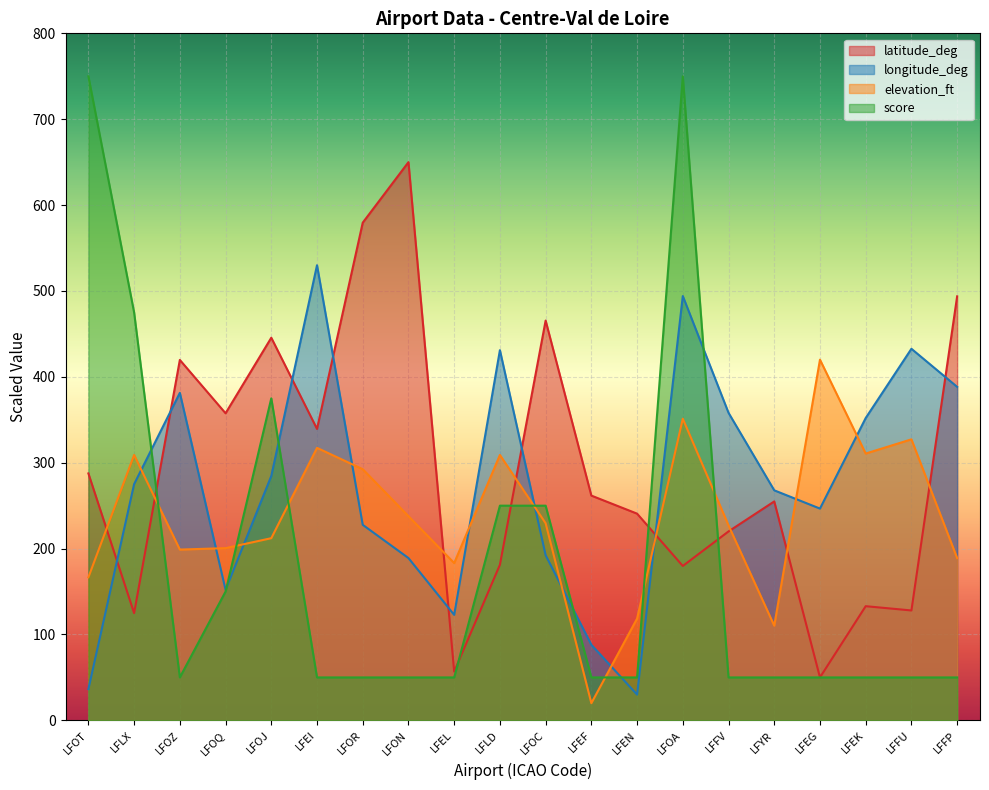

What is the maximum value shown in the chart?

750.0